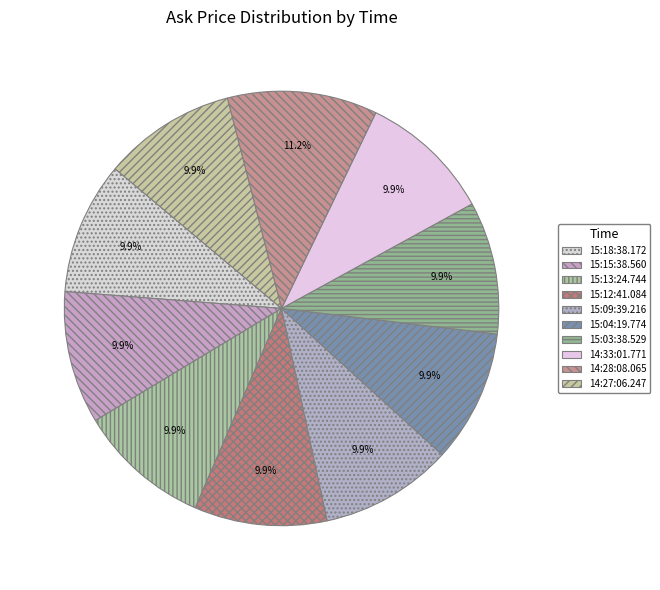

Is the sum of 15:03:38.529 and 15:12:41.084 greater than half?

No